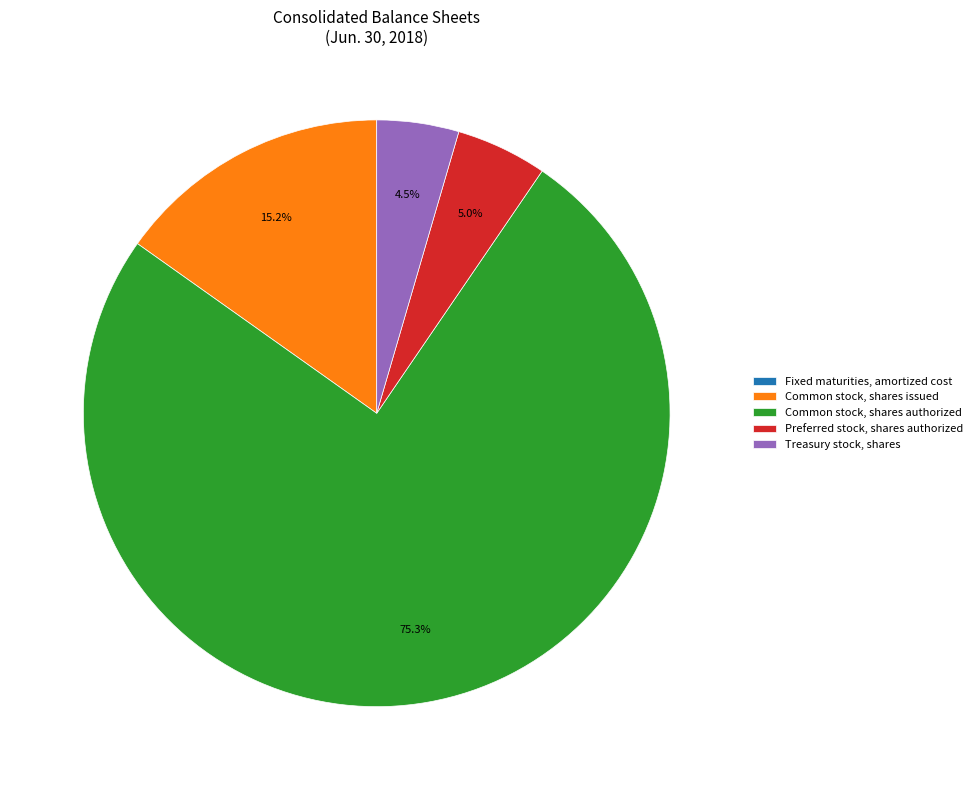

Combined, what portion of the pie is Common stock, shares issued and Common stock, shares authorized?

90.5%